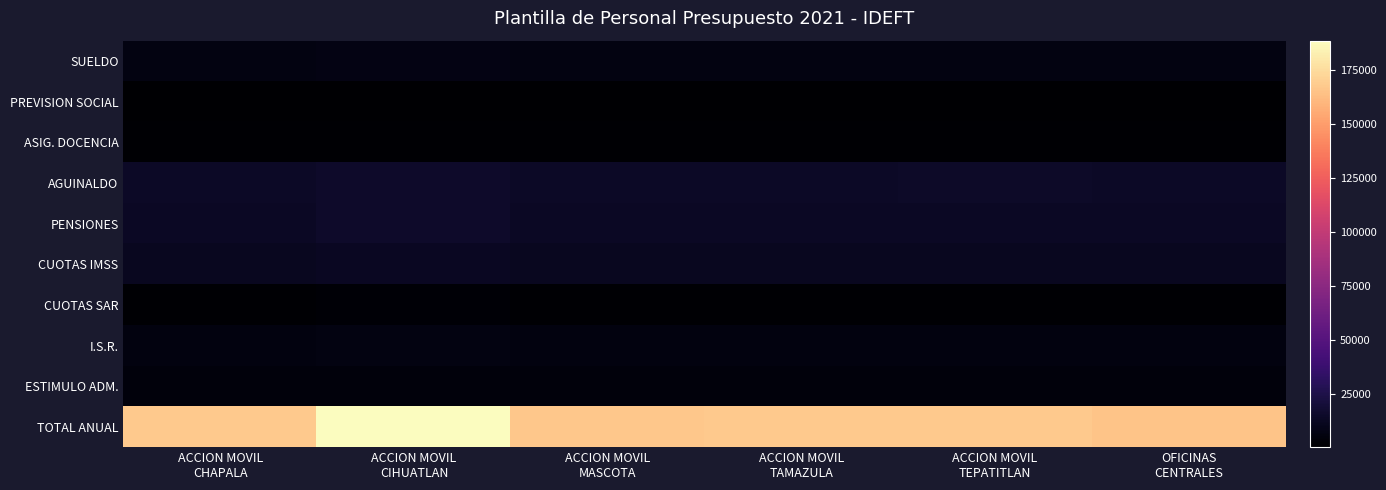

Which series has the largest range (max minus min)?

TOTAL ANUAL